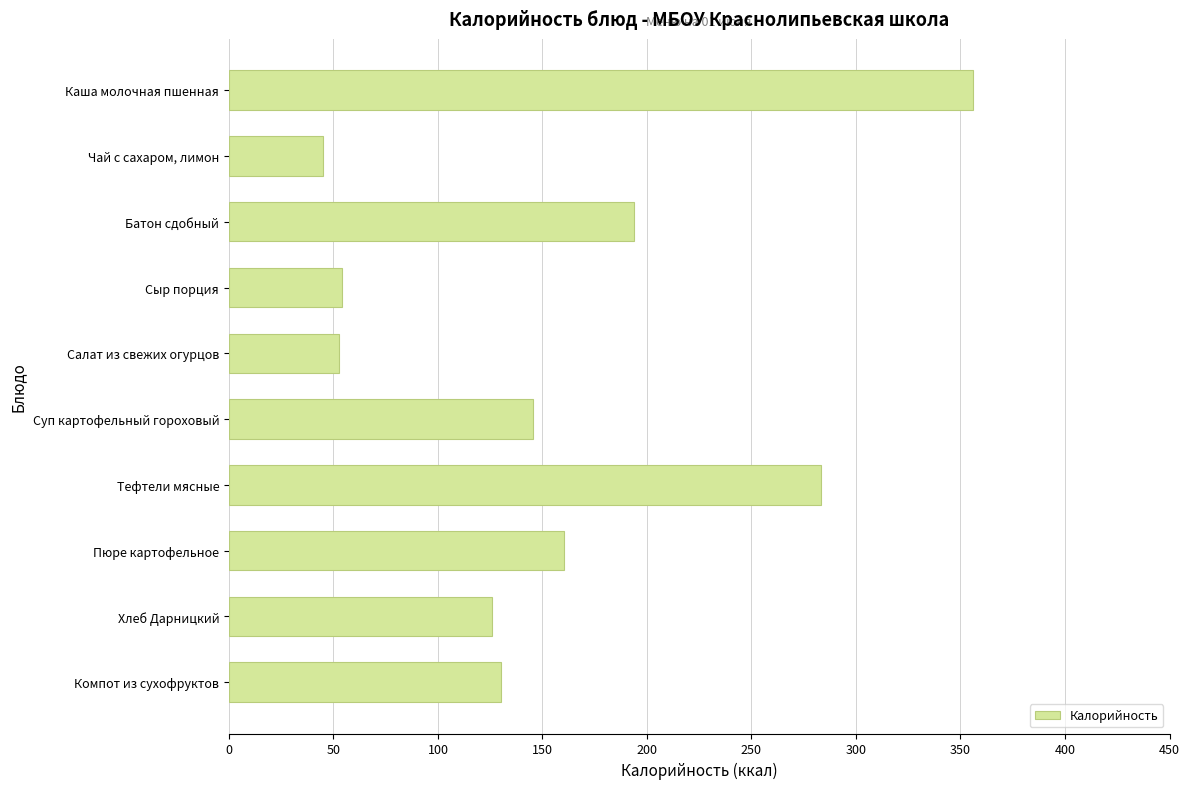

Are the bars horizontal?

Yes